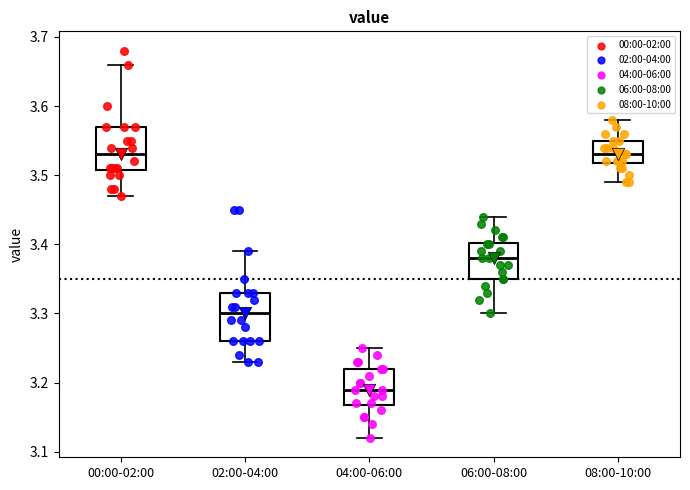

Reading left to right, read every box against the y-axis: the position of its median line, the range the box covers, and the ends of its whiskers. The values are not printed on the chart, so give them approximately, as read against the axis.

00:00-02:00: median 3.53, box 3.51 to 3.57, whiskers 3.47 to 3.66
02:00-04:00: median 3.30, box 3.26 to 3.33, whiskers 3.23 to 3.39
04:00-06:00: median 3.19, box 3.17 to 3.22, whiskers 3.12 to 3.25
06:00-08:00: median 3.38, box 3.35 to 3.40, whiskers 3.30 to 3.44
08:00-10:00: median 3.53, box 3.52 to 3.55, whiskers 3.49 to 3.58